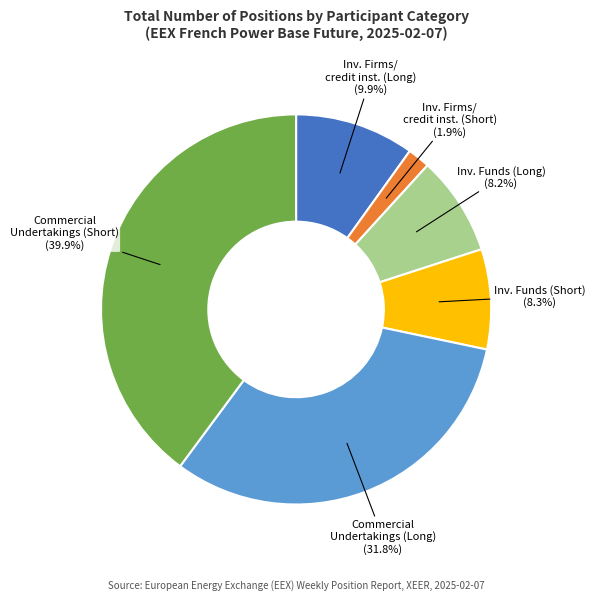

Is there any slice that represents more than half of the pie?

No